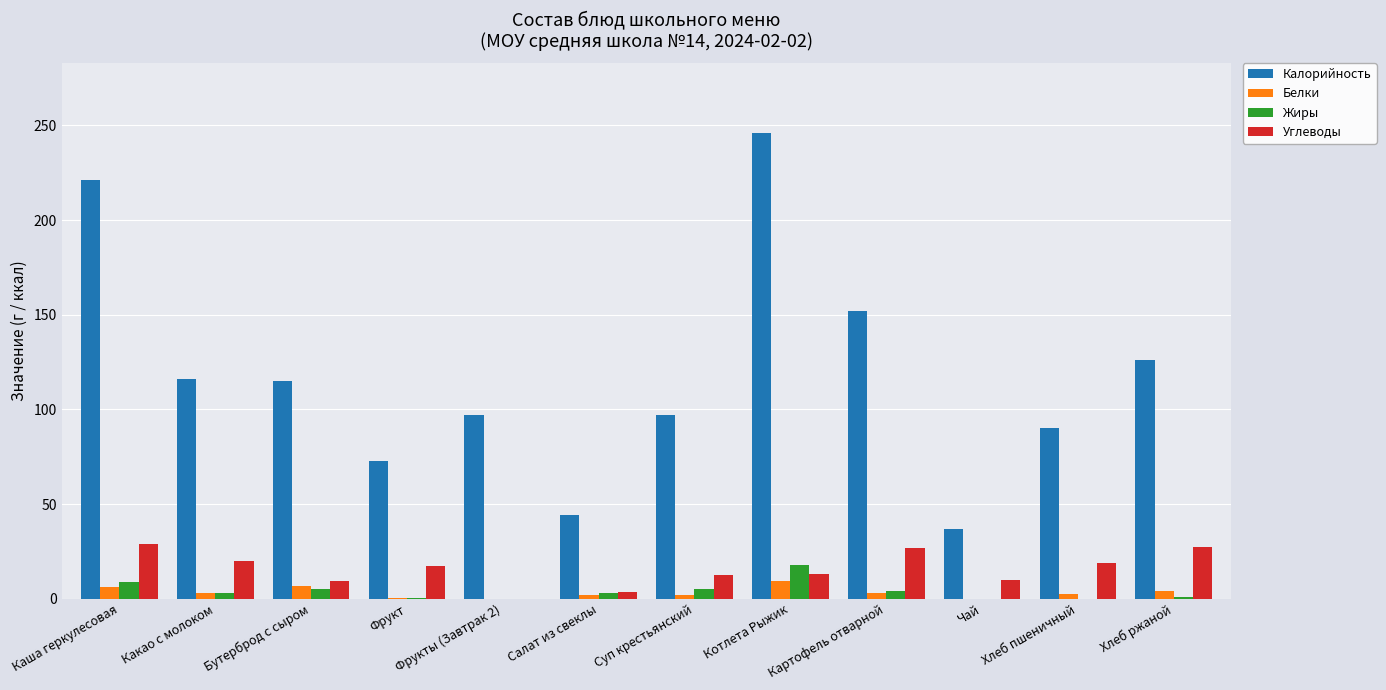

The value of Калорийность at Салат из свеклы is 19.3. True or false?

False